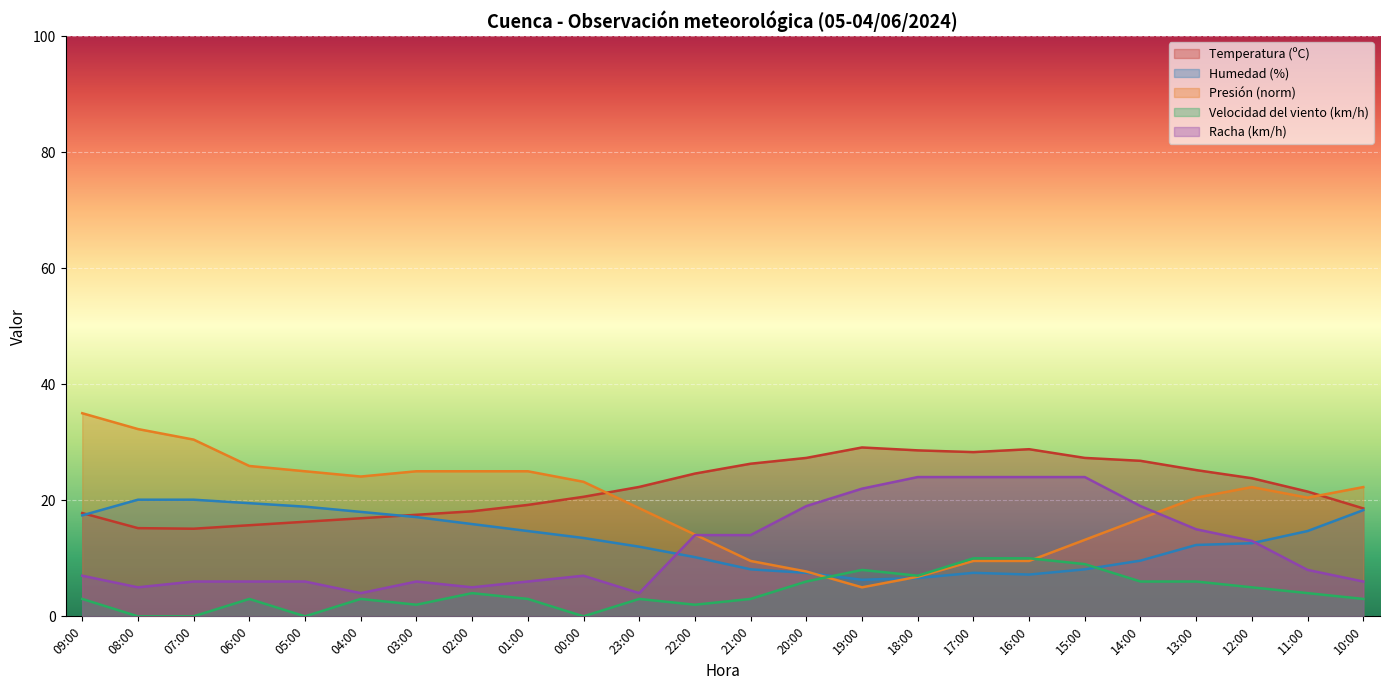

List the labels in order of Velocidad del viento (km/h) value, largest first.

17:00, 16:00, 15:00, 19:00, 18:00, 20:00, 14:00, 13:00, 12:00, 02:00, 11:00, 09:00, 06:00, 04:00, 01:00, 23:00, 21:00, 10:00, 03:00, 22:00, 08:00, 07:00, 05:00, 00:00